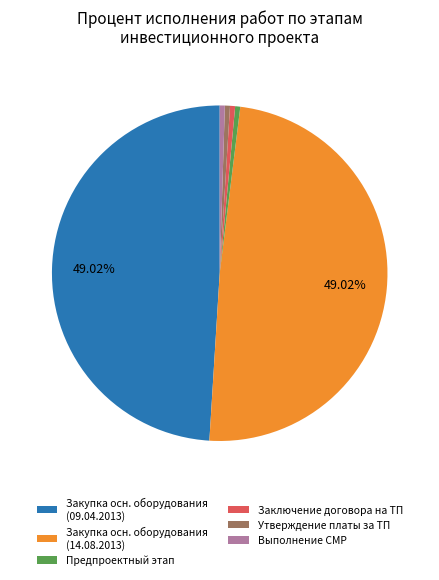

Is there any slice that represents more than half of the pie?

No